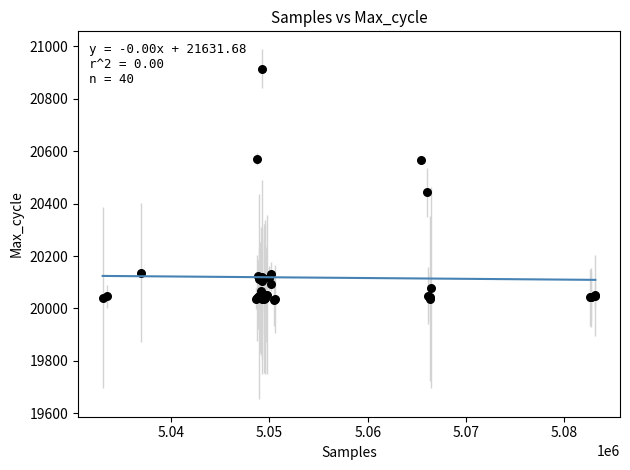

What Y value in the scatter plot is closest to 20474?

20443